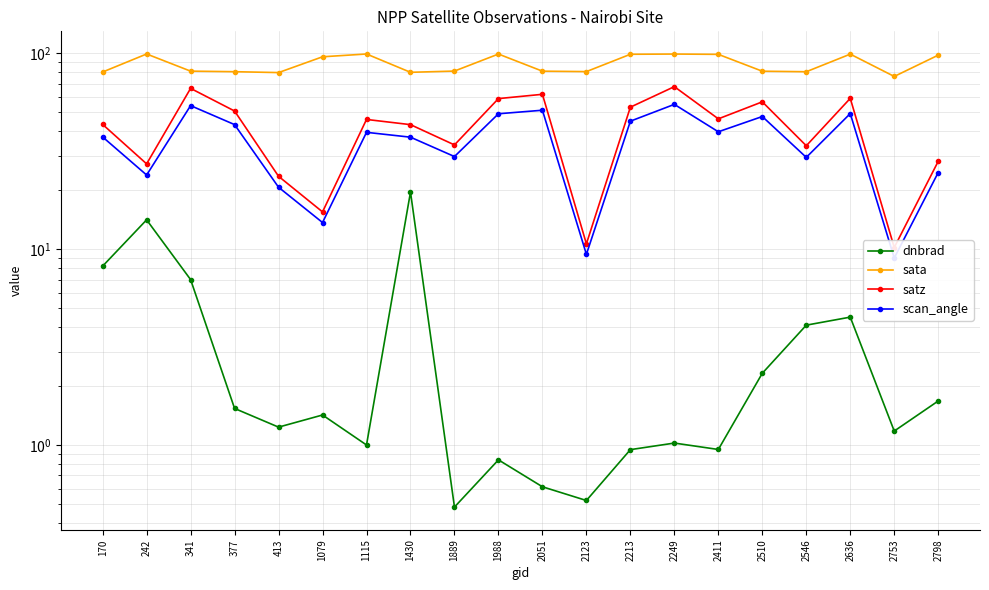

How many series are shown in this chart?

4